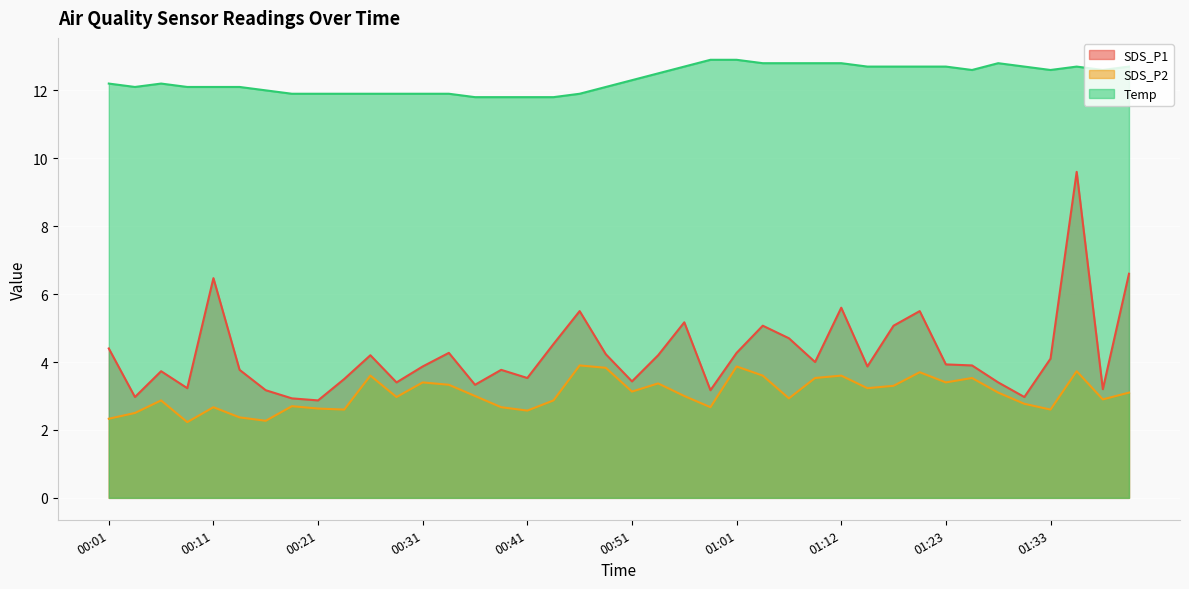

True or false: SDS_P2 and Temp cross at least once.

False